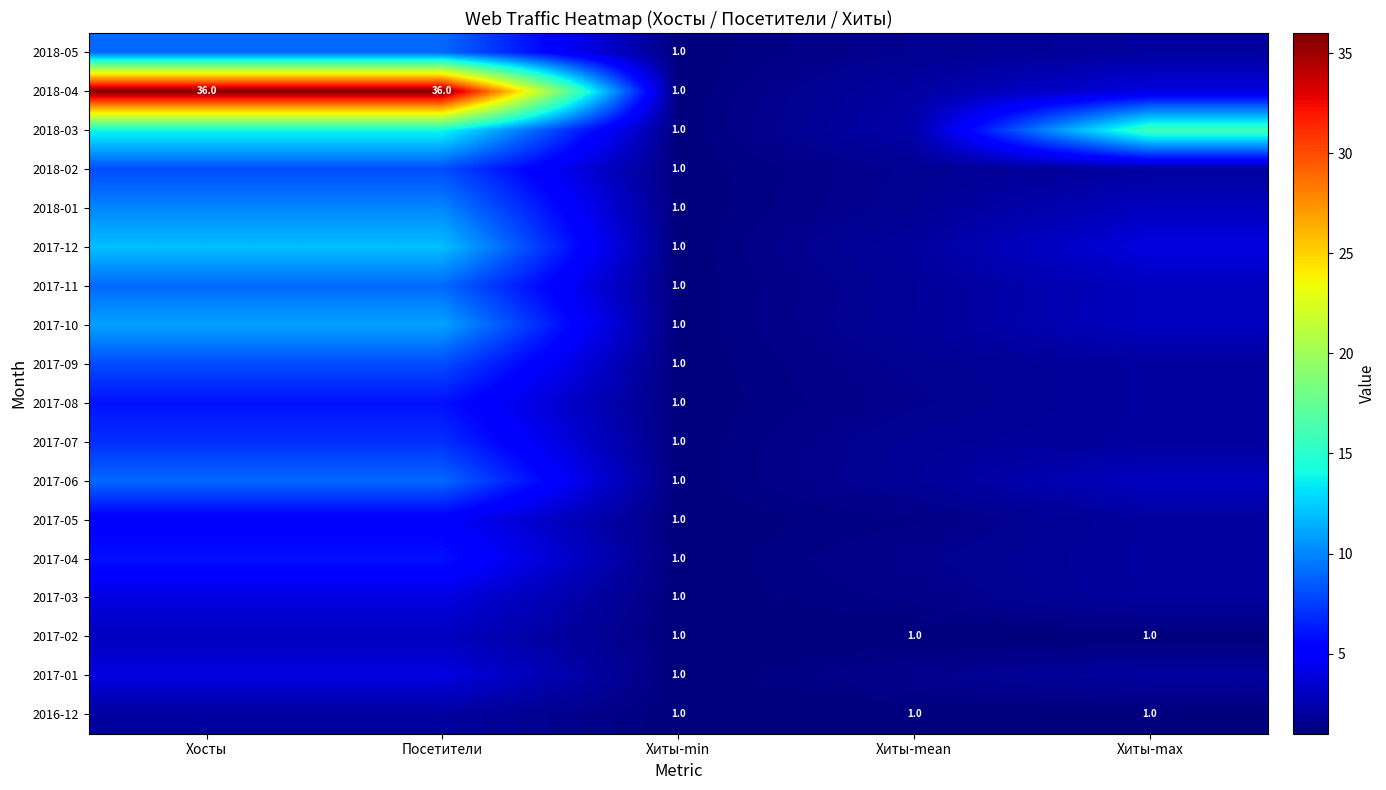

At which label does 2017-08 reach its minimum?

Хиты-min